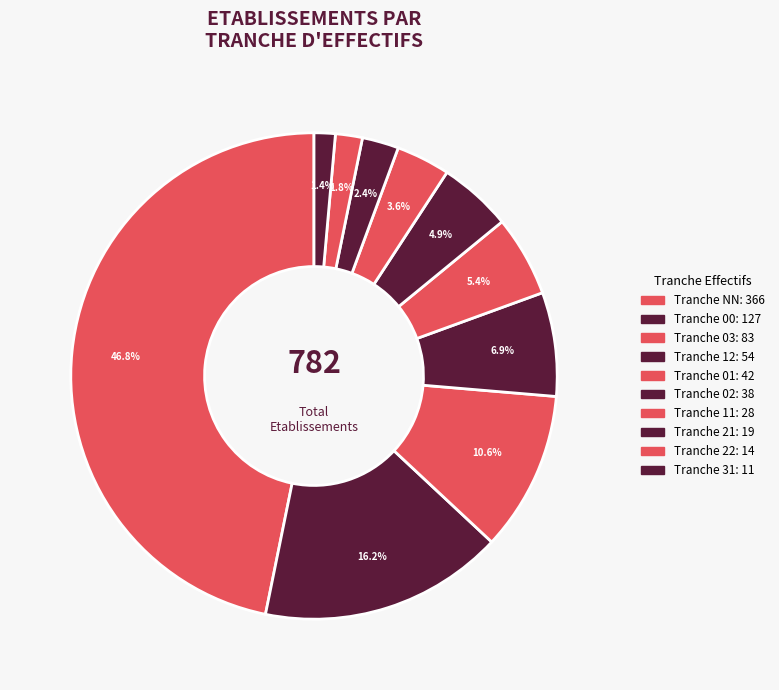

How many slices are in this pie chart?

10